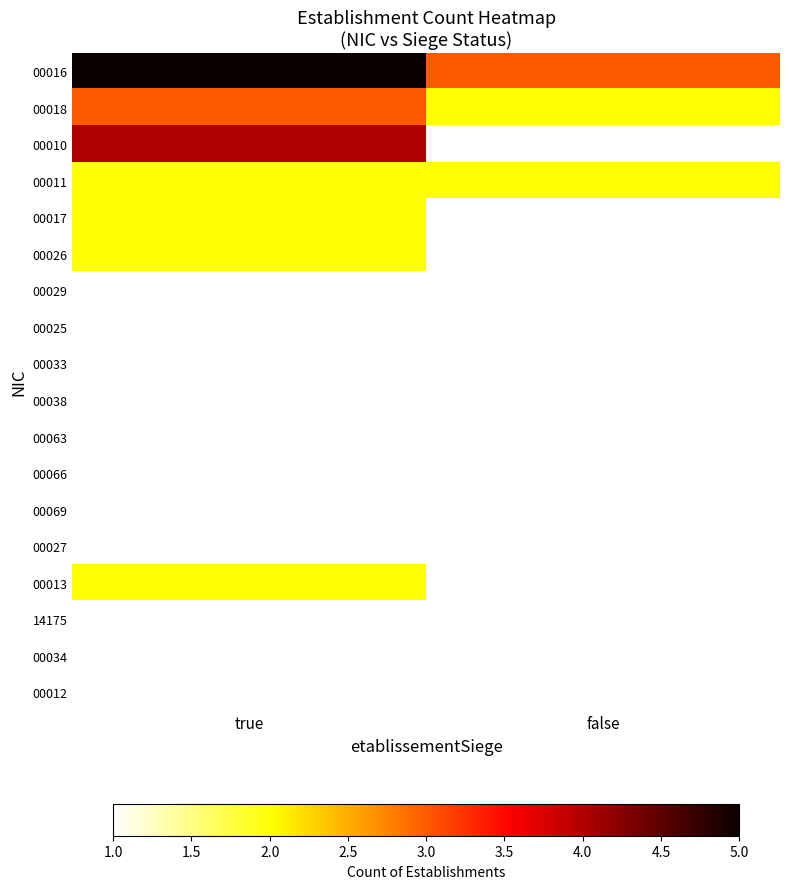

Rank the series at false from lowest to highest value.

00010, 00026, 00029, 00025, 00033, 00038, 00063, 14175, 00034, 00018, 00011, 00016, 00017, 00066, 00069, 00027, 00013, 00012